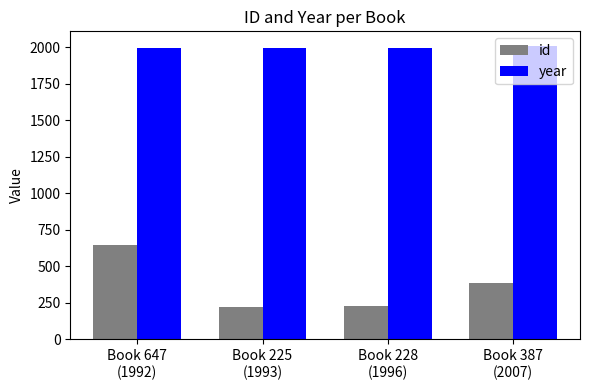

What position from the right is Book 647
(1992)?

4